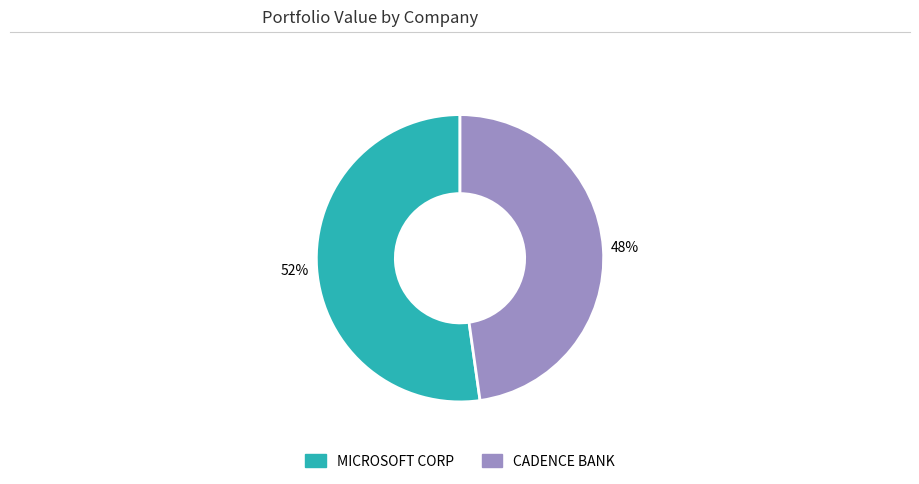

To the nearest percent, what portion does CADENCE BANK represent?

48%